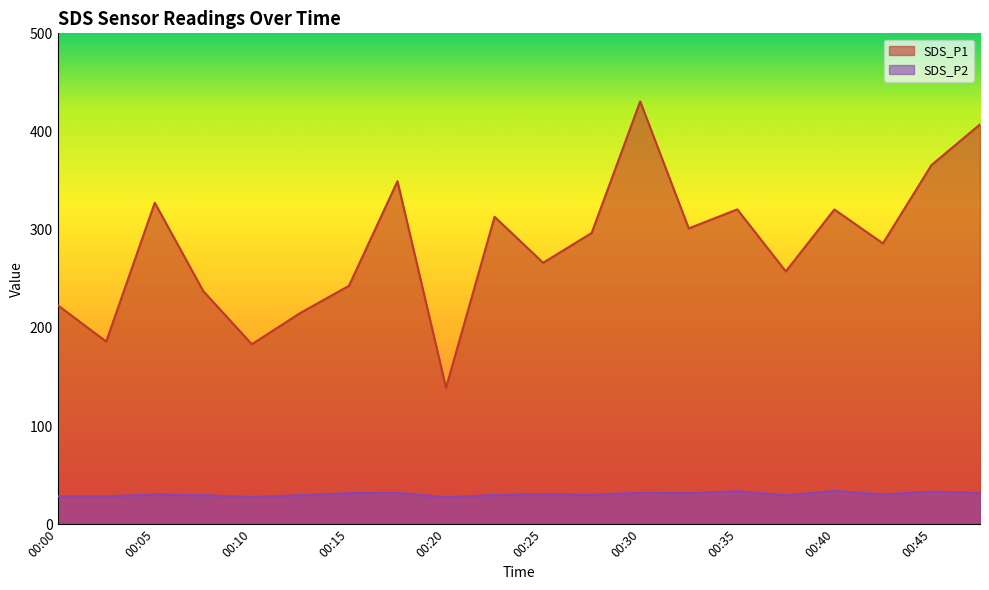

What is the value of the SDS_P2 point at the 3rd from the left?

30.2